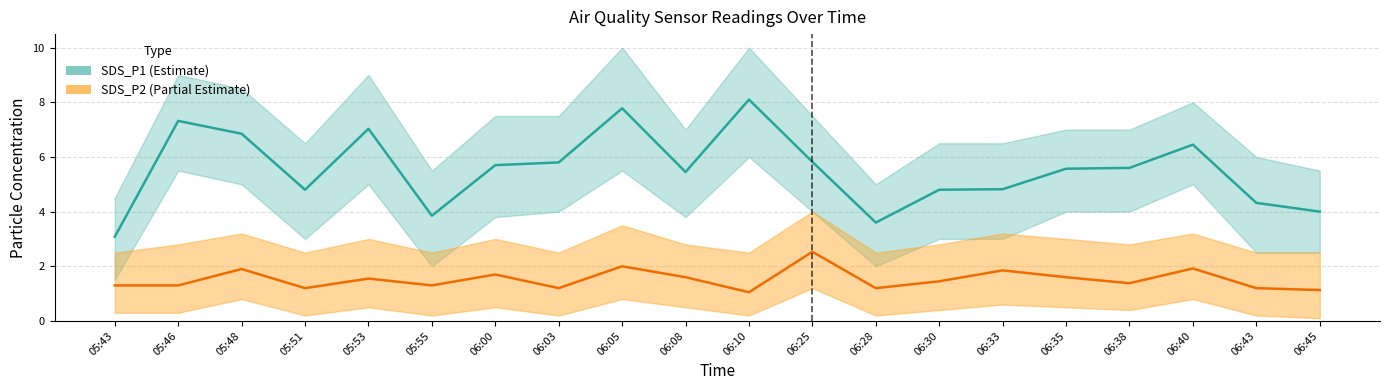

At 05:55, list the series in order from largest to smallest.

SDS_P1, SDS_P2